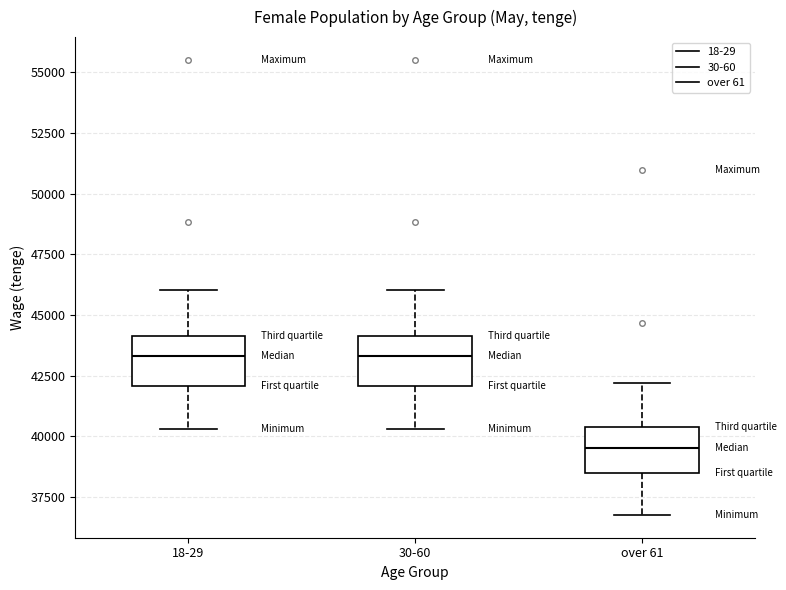

Which box's median line is the lowest?

over 61